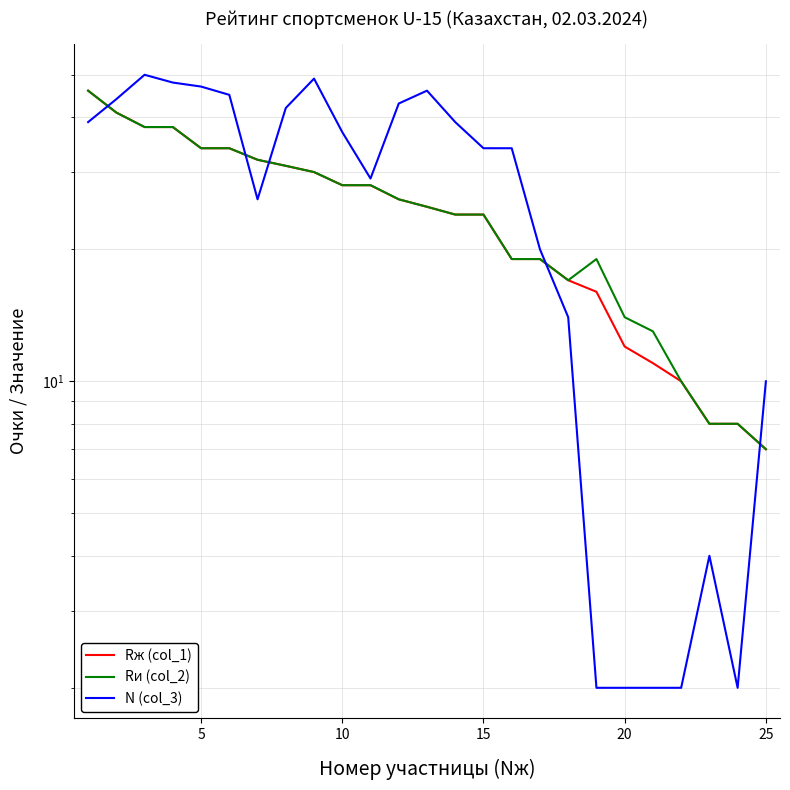

What are all the series names shown in the legend?

Rж (col_1), Rи (col_2), N (col_3)